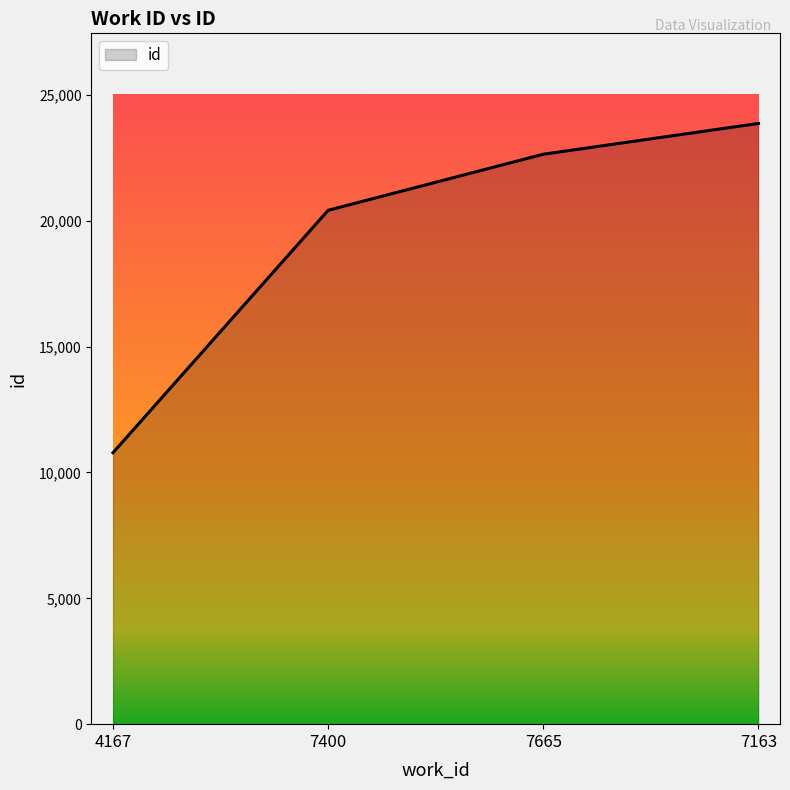

Which label corresponds to the largest value in the chart?

7163